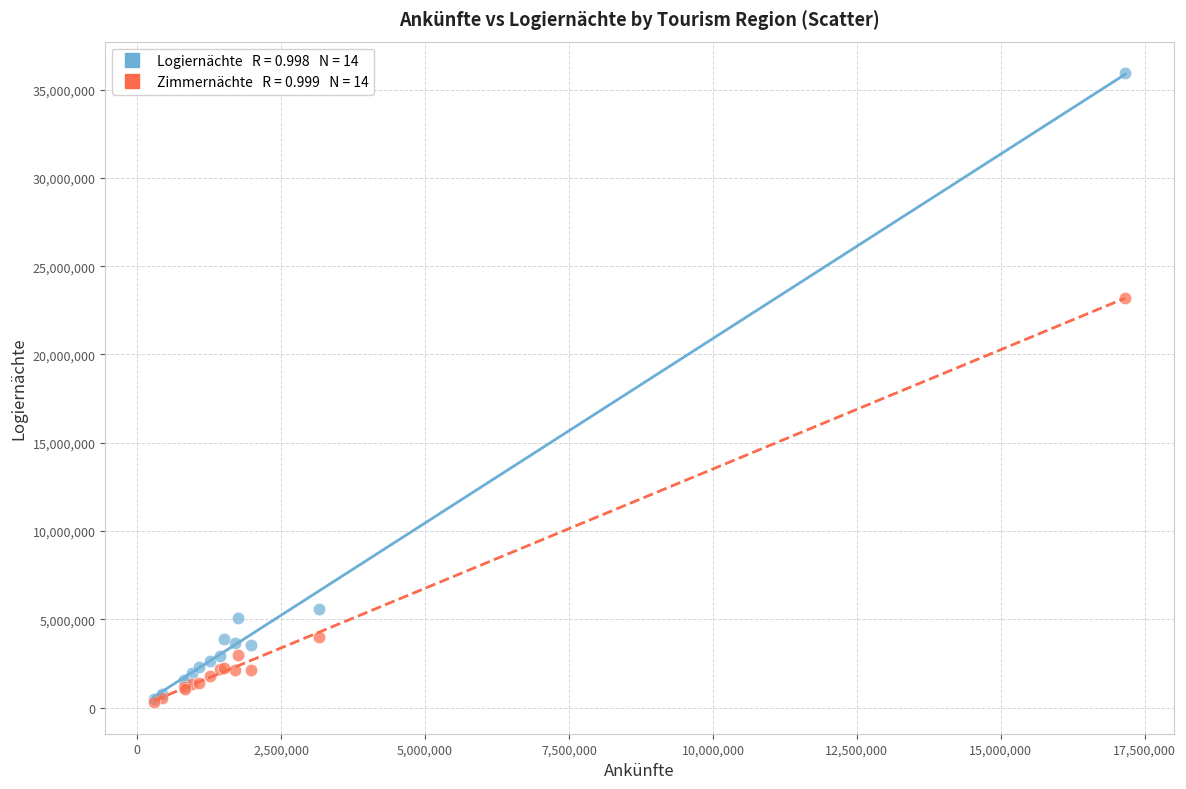

Across all series, what Y value is closest to 18119706?

23225331